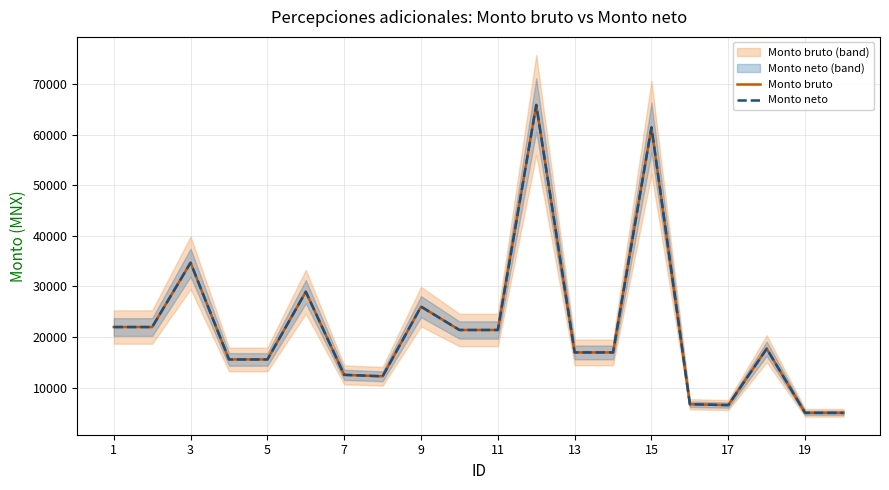

Is it true that Monto neto equals 23950.8 at 7?

False